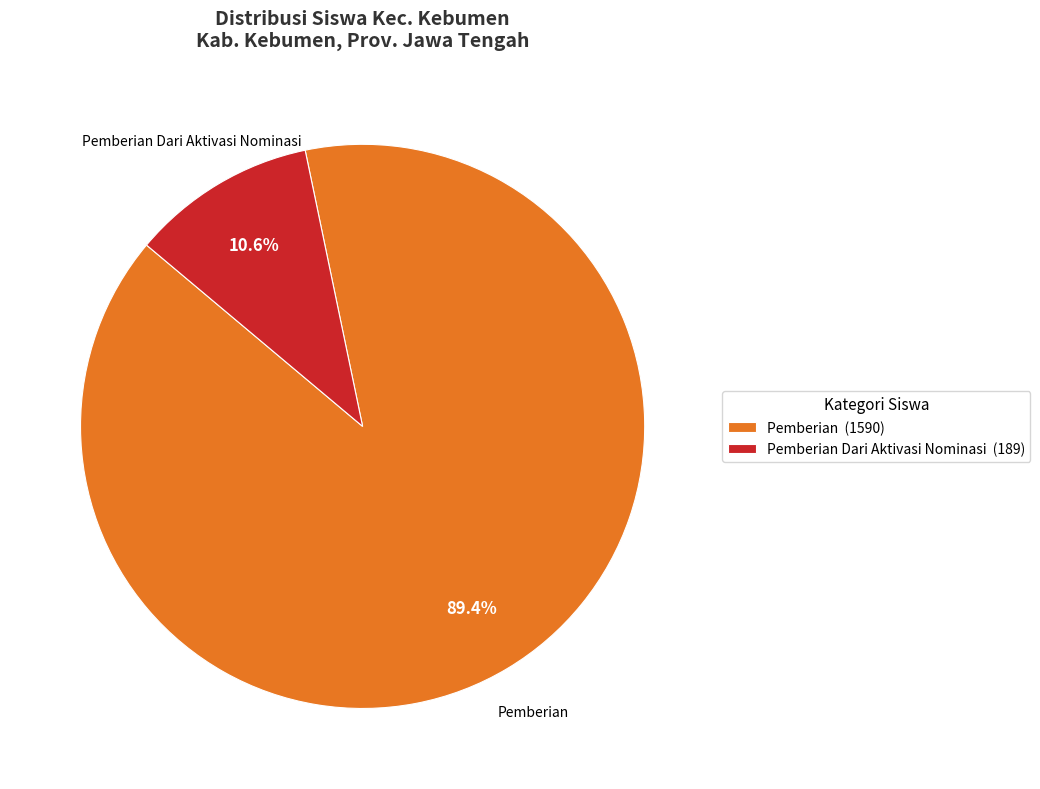

Which category has the biggest portion of the pie?

Pemberian (1590)